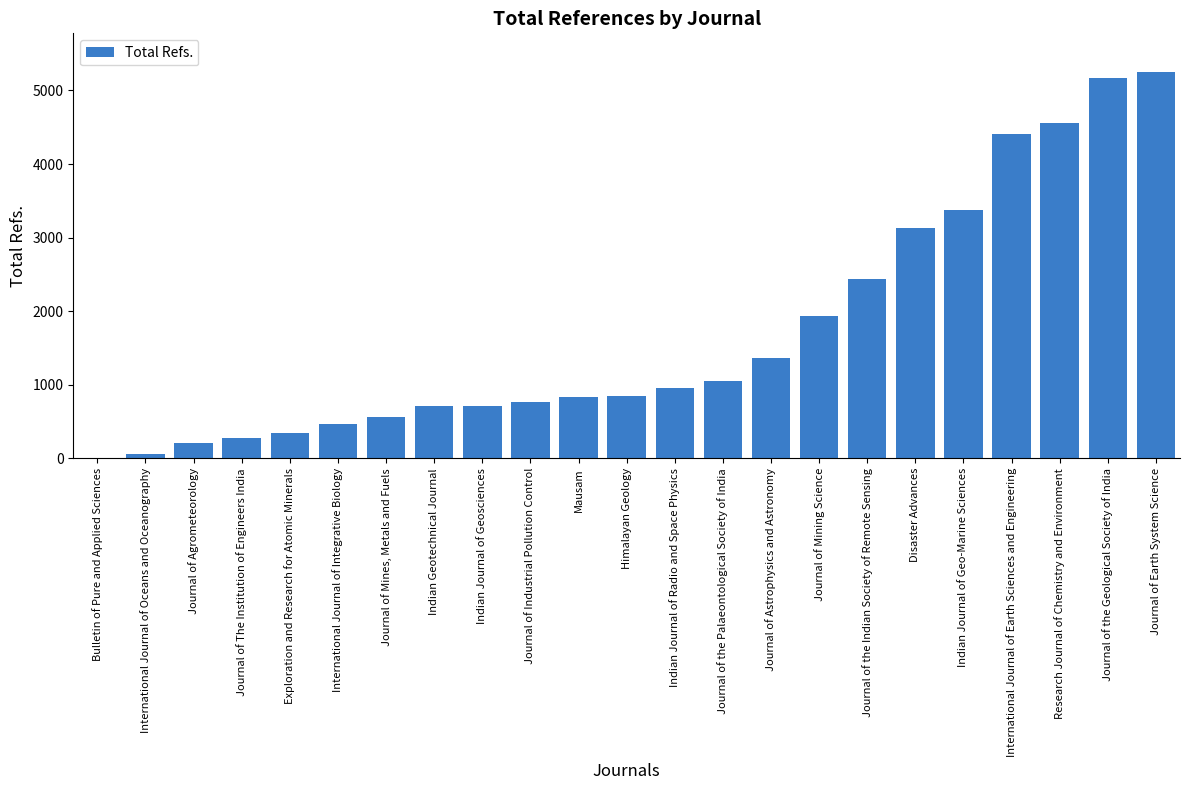

True or false: the data shows 3385 at Journal of the Geological Society of India.

False